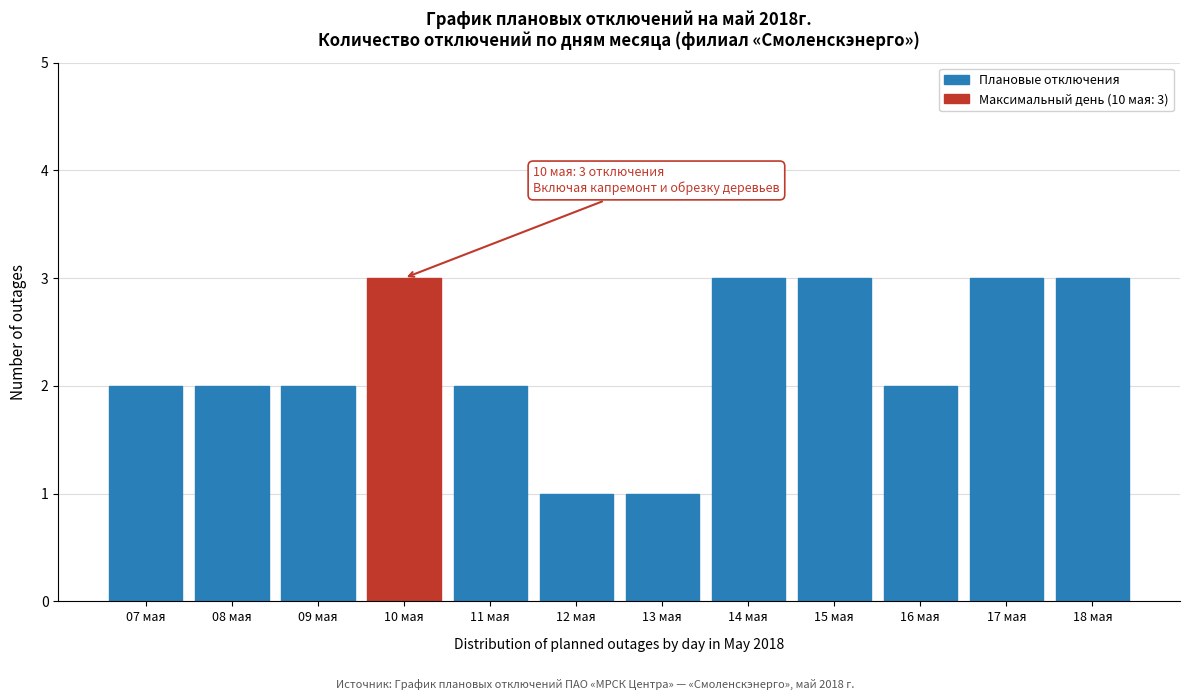

Reading left to right, extract all data points from this chart.

07 мая=2	08 мая=2	09 мая=2	10 мая=3	11 мая=2	12 мая=1	13 мая=1	14 мая=3	15 мая=3	16 мая=2	17 мая=3	18 мая=3